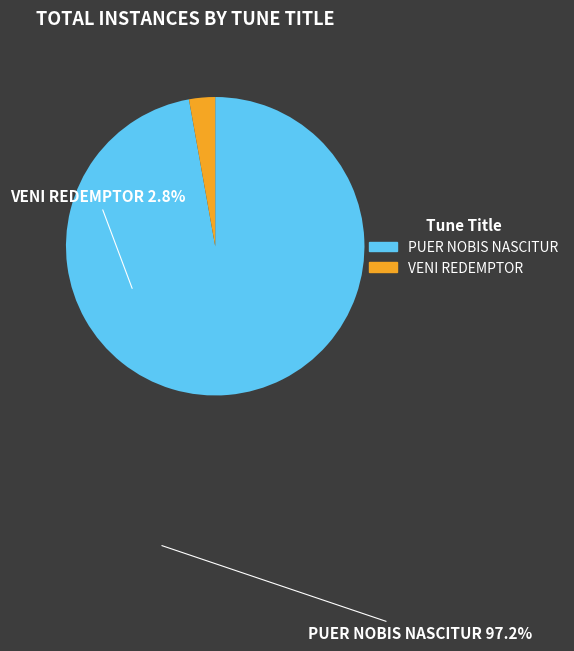

How many segments does this pie chart have?

2